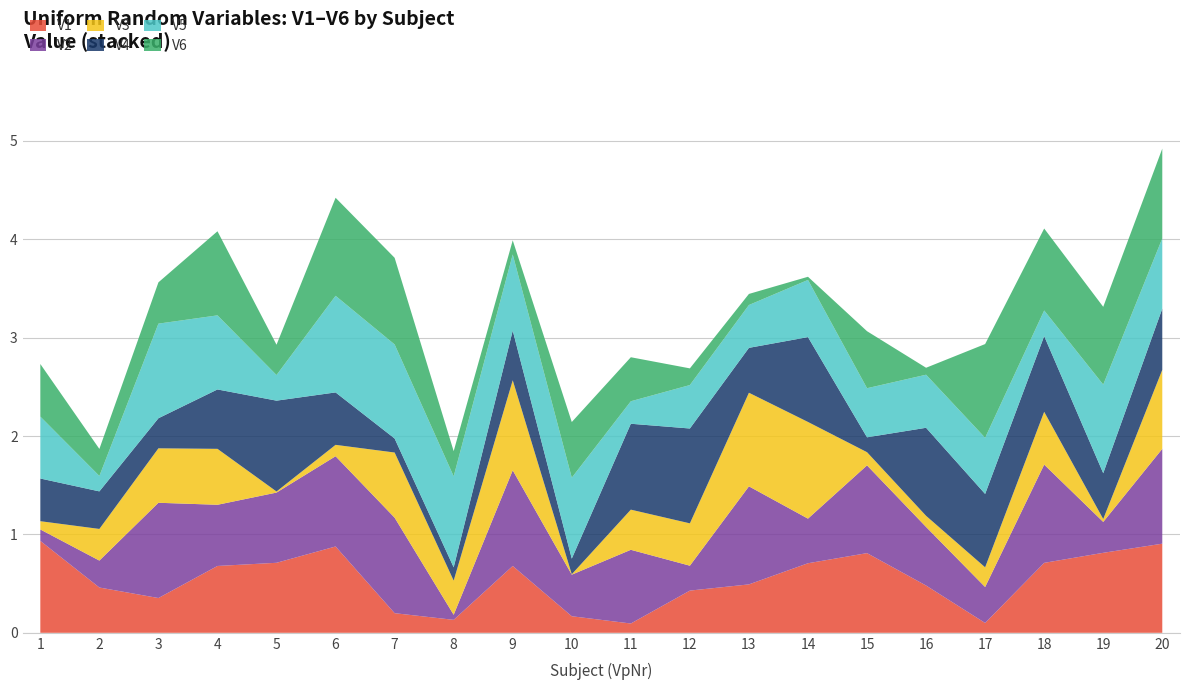

Reading right to left, extract all data points from this chart.

V1: 0.9	0.8	0.7	0.1	0.5	0.8	0.7	0.5	0.4	0.1	0.2	0.7	0.1	0.2	0.9	0.7	0.7	0.4	0.5	0.9
V2: 1.0	0.3	1.0	0.4	0.6	0.9	0.5	1.0	0.3	0.7	0.4	1.0	0.1	1.0	0.9	0.7	0.6	1.0	0.3	0.1
V3: 0.8	0.0	0.5	0.2	0.1	0.1	1.0	1.0	0.4	0.4	0.0	0.9	0.3	0.7	0.1	0.0	0.6	0.6	0.3	0.1
V4: 0.6	0.5	0.8	0.7	0.9	0.2	0.9	0.5	1.0	0.9	0.2	0.5	0.1	0.1	0.5	0.9	0.6	0.3	0.4	0.4
V5: 0.7	0.9	0.3	0.6	0.5	0.5	0.6	0.4	0.4	0.2	0.8	0.8	0.9	1.0	1.0	0.3	0.8	1.0	0.2	0.6
V6: 0.9	0.8	0.8	1.0	0.1	0.6	0.0	0.1	0.2	0.4	0.6	0.1	0.3	0.9	1.0	0.3	0.9	0.4	0.3	0.5